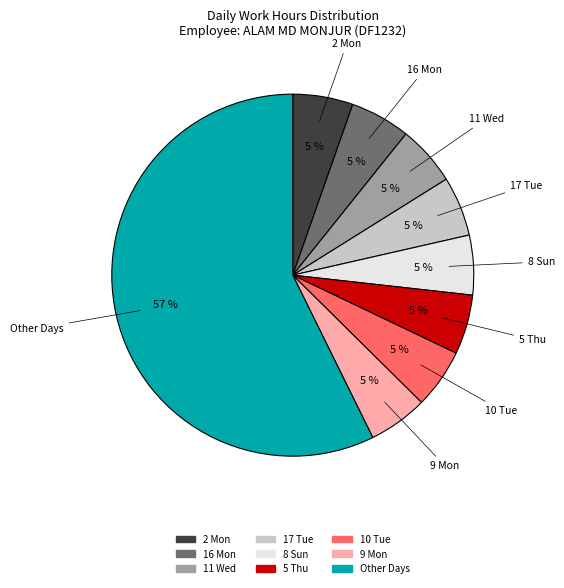

To the nearest percent, what is the average slice percentage?

11%